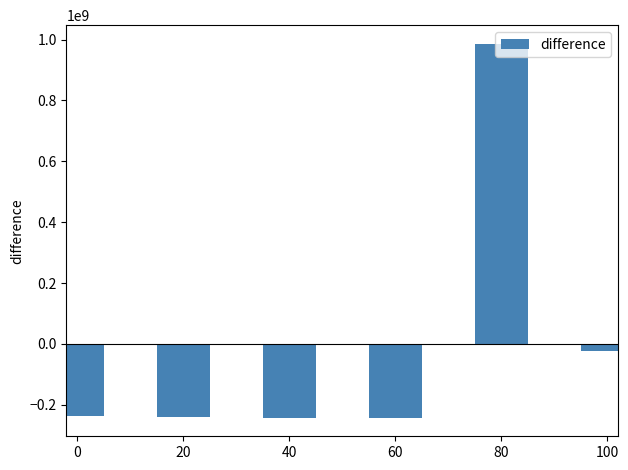

What is the difference between the maximum and minimum values?

1227707961.0